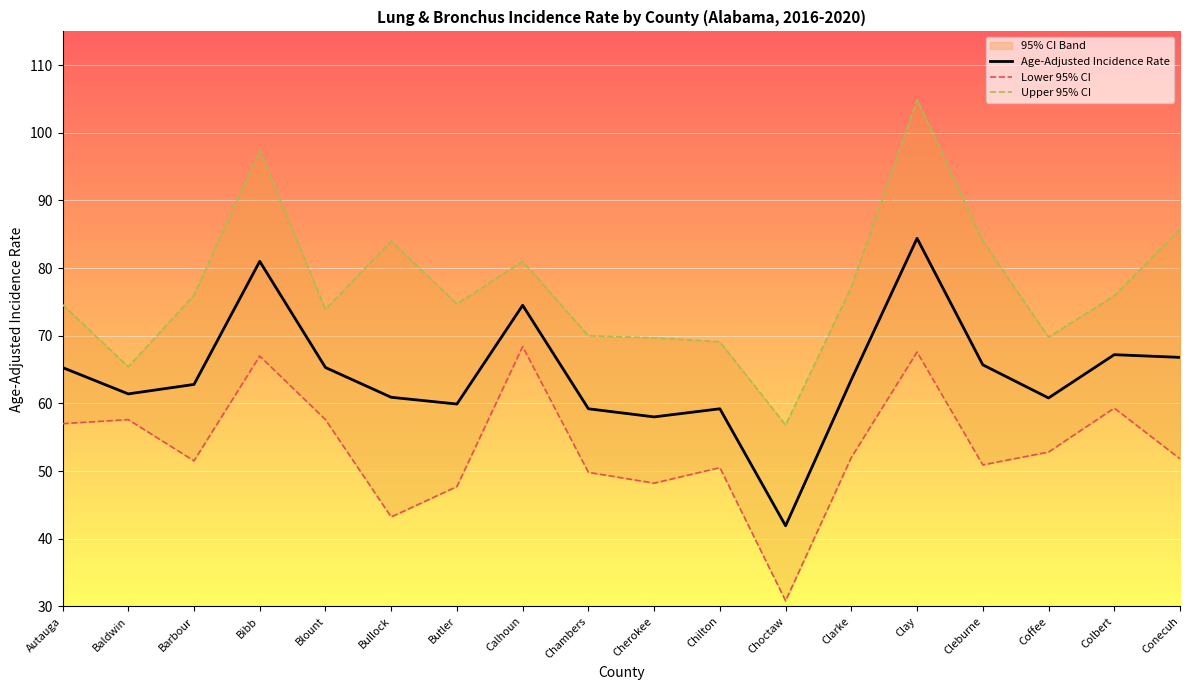

True or false: Lower 95% CI and Age-Adjusted Incidence Rate intersect in this chart.

False